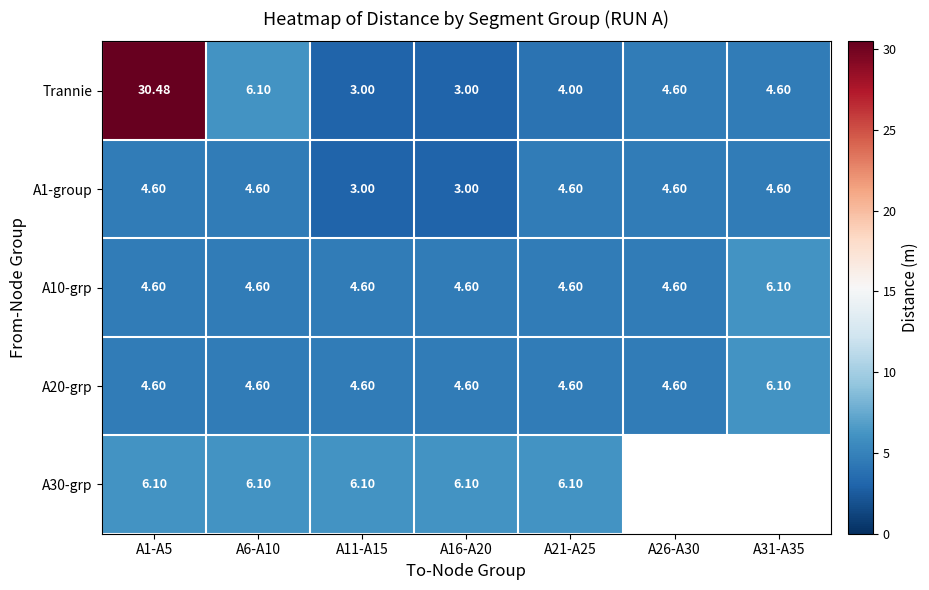

How many categories are shown in the chart?

7